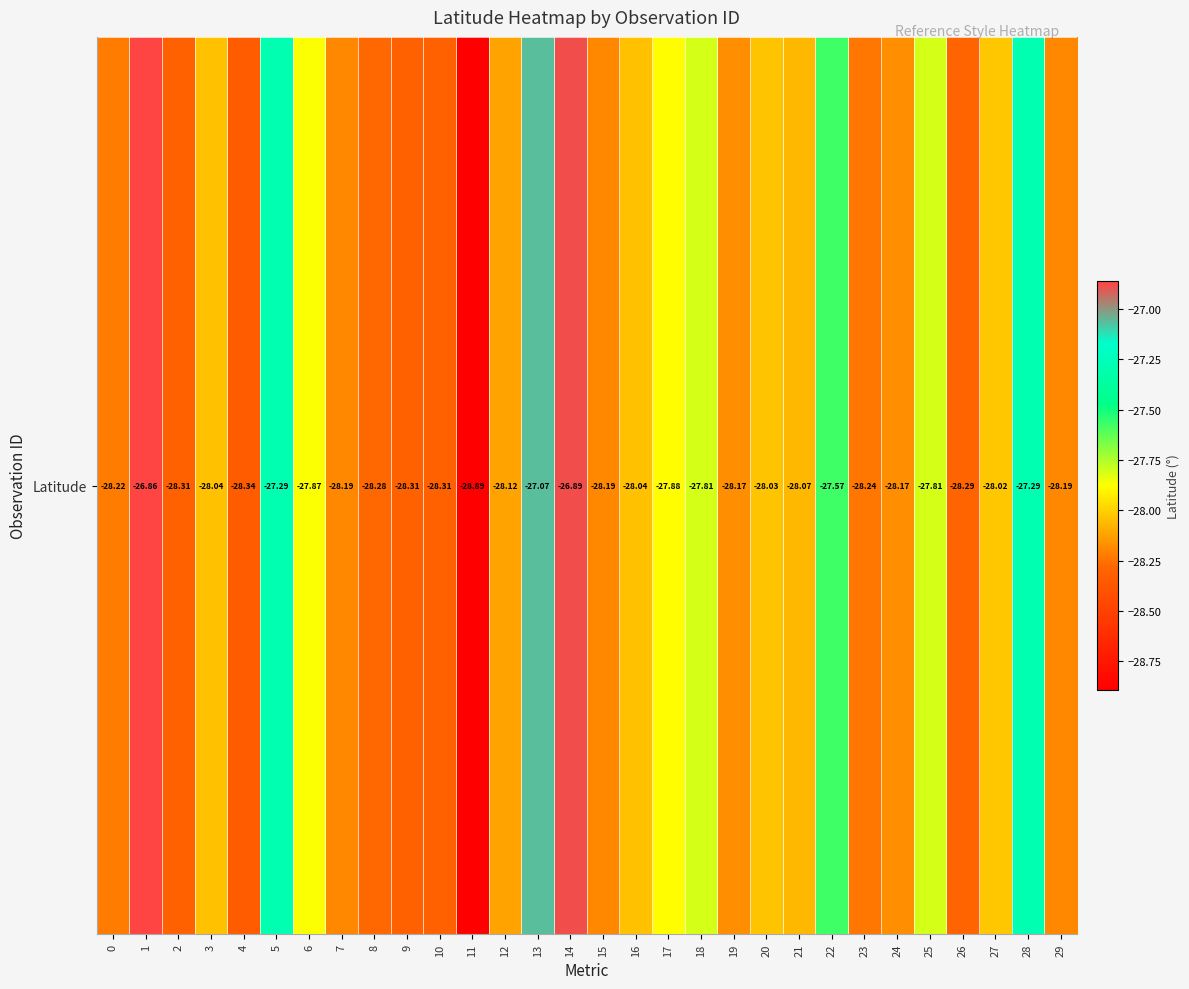

Reading left to right, extract all data points from this chart.

-28.2	-26.9	-28.3	-28.0	-28.3	-27.3	-27.9	-28.2	-28.3	-28.3	-28.3	-28.9	-28.1	-27.1	-26.9	-28.2	-28.0	-27.9	-27.8	-28.2	-28.0	-28.1	-27.6	-28.2	-28.2	-27.8	-28.3	-28.0	-27.3	-28.2